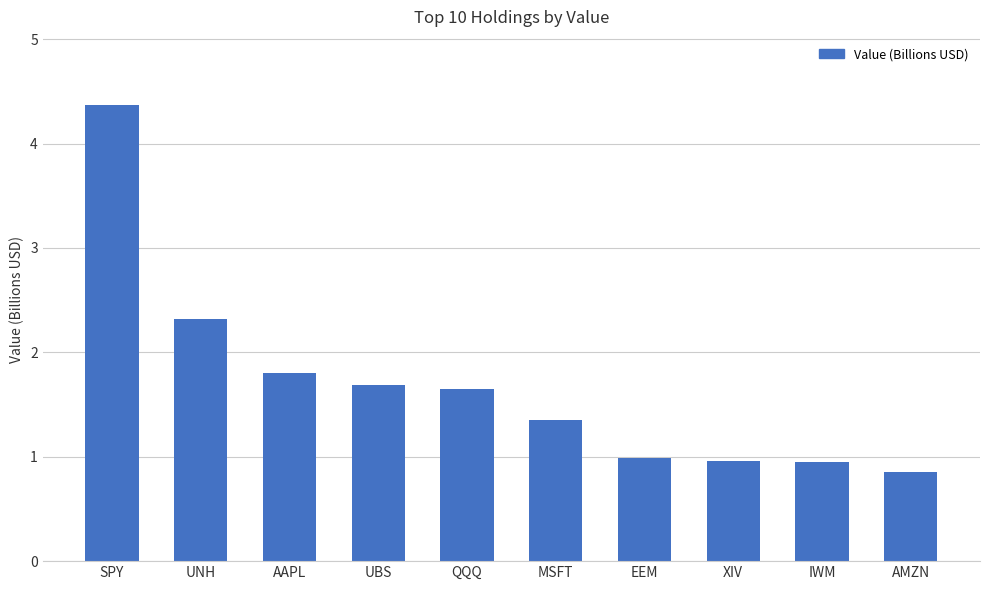

Which label corresponds to the largest value in the chart?

SPY